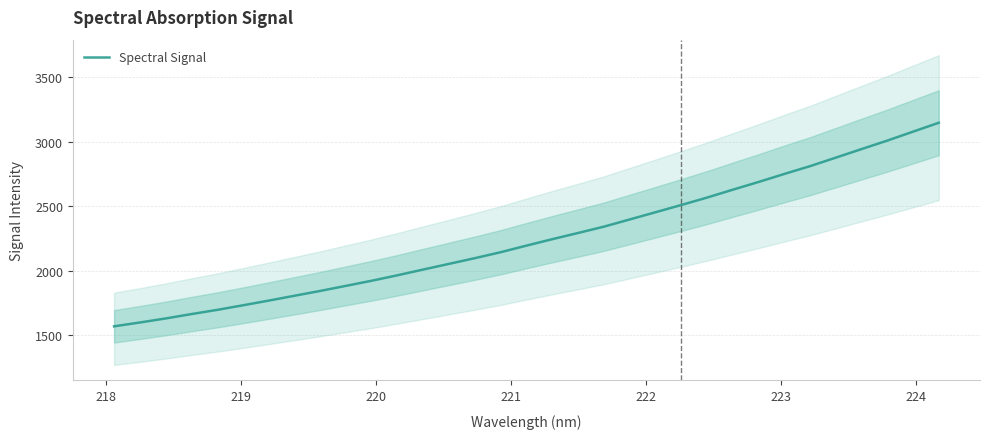

True or false: the data shows 2561.6 at 220.

False